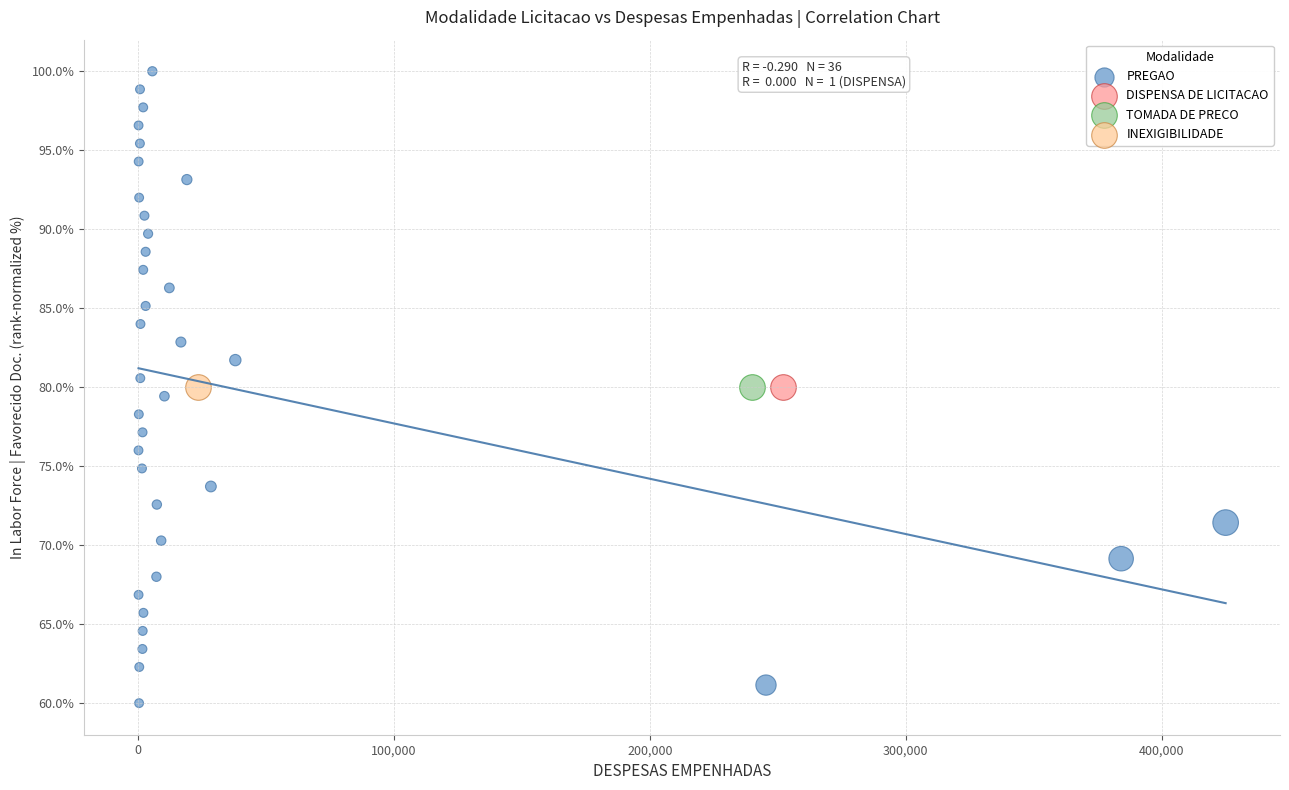

What are all the series names shown in the legend?

PREGAO, DISPENSA DE LICITACAO, TOMADA DE PRECO, INEXIGIBILIDADE